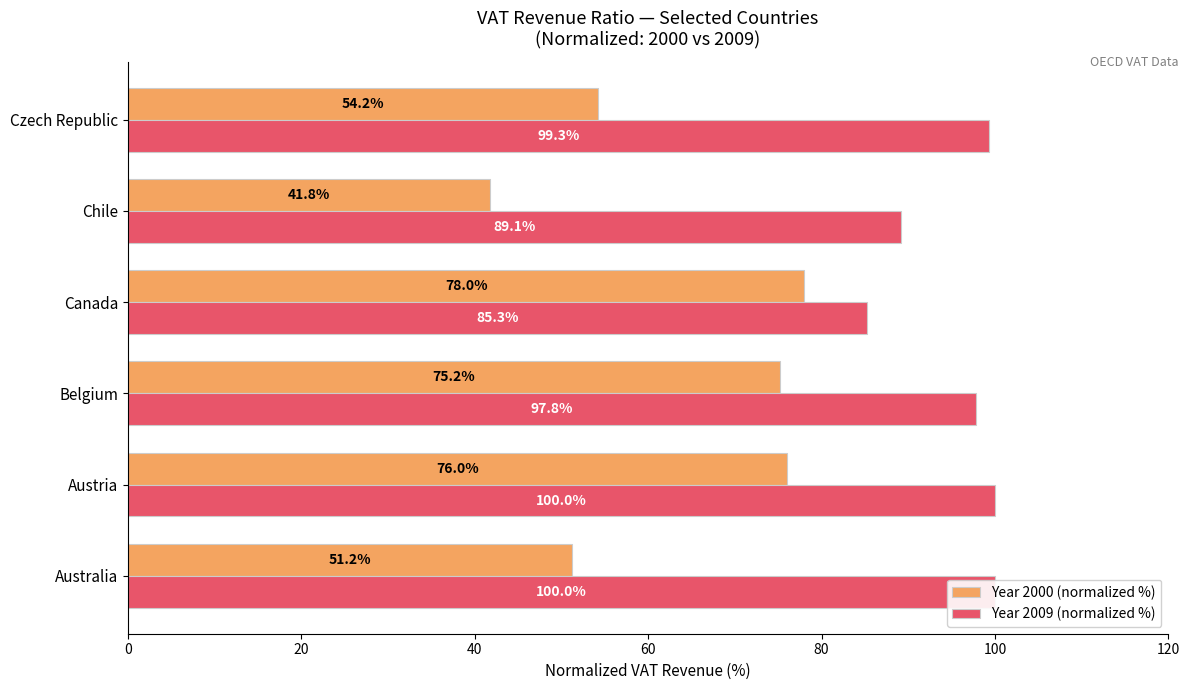

List the series in order of their peak value, highest first.

Year 2009 (normalized %), Year 2000 (normalized %)